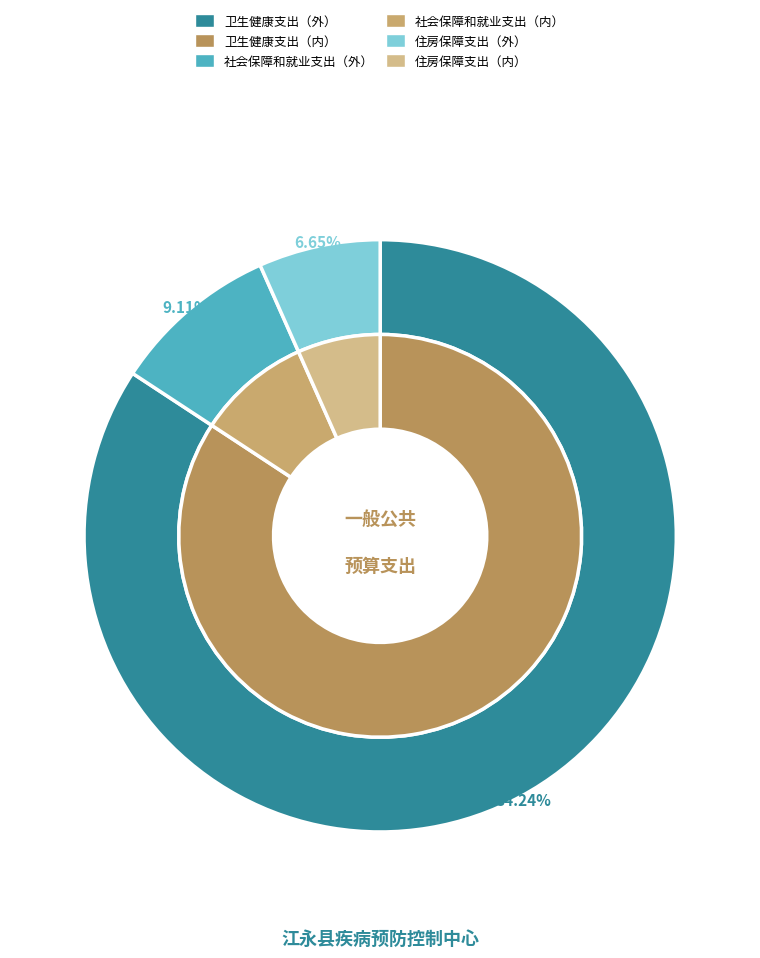

Is 社会保障和就业支出 the majority of the pie?

No